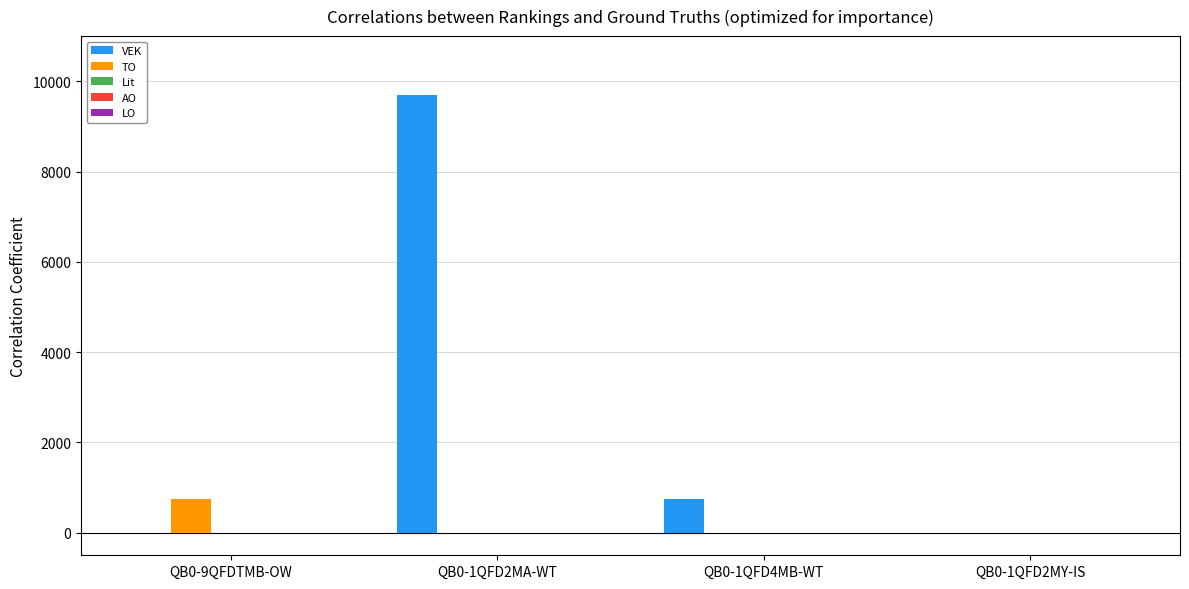

Between QB0-1QFD2MA-WT and QB0-1QFD4MB-WT, which series saw the biggest shift?

VEK